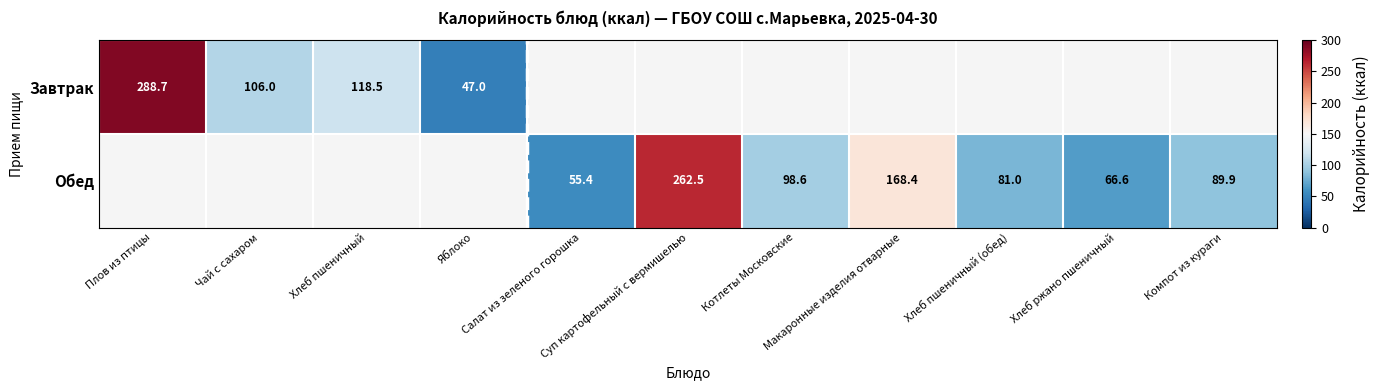

Rank the series by their average value, from highest to lowest.

Завтрак, Обед